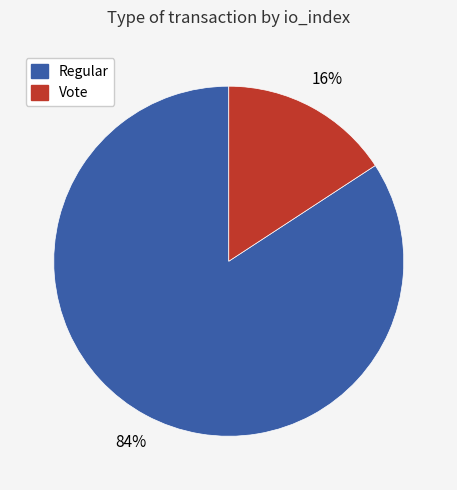

True or false: Vote accounts for 16% of the total.

True